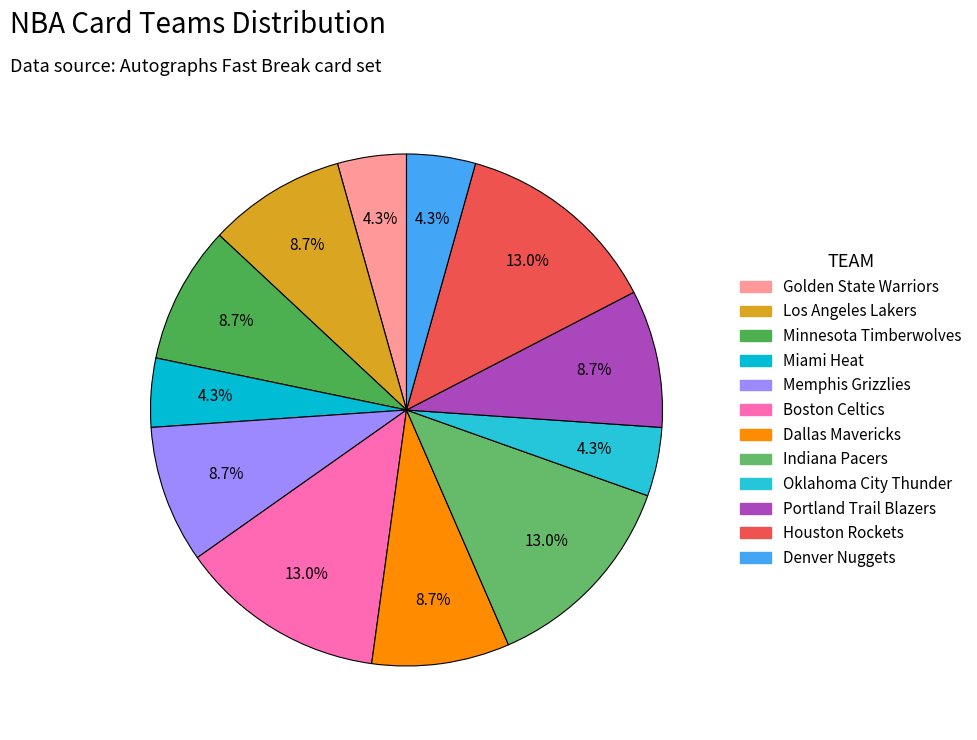

Rank the categories by value from lowest to highest.

Golden State Warriors, Miami Heat, Oklahoma City Thunder, Denver Nuggets, Los Angeles Lakers, Minnesota Timberwolves, Memphis Grizzlies, Dallas Mavericks, Portland Trail Blazers, Boston Celtics, Indiana Pacers, Houston Rockets